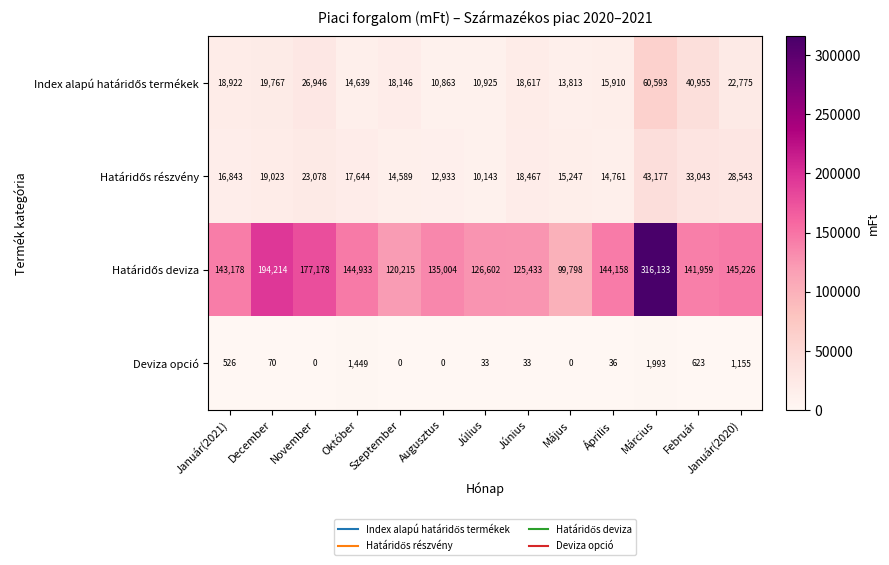

Is it true that Deviza opció equals -1081 at Május?

False